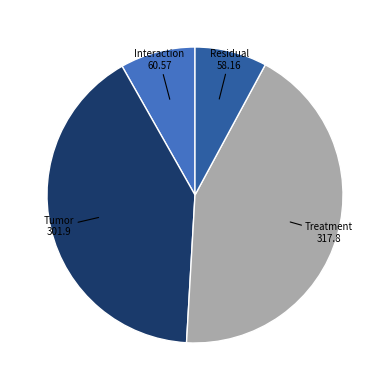

Count the number of slices in the pie.

4